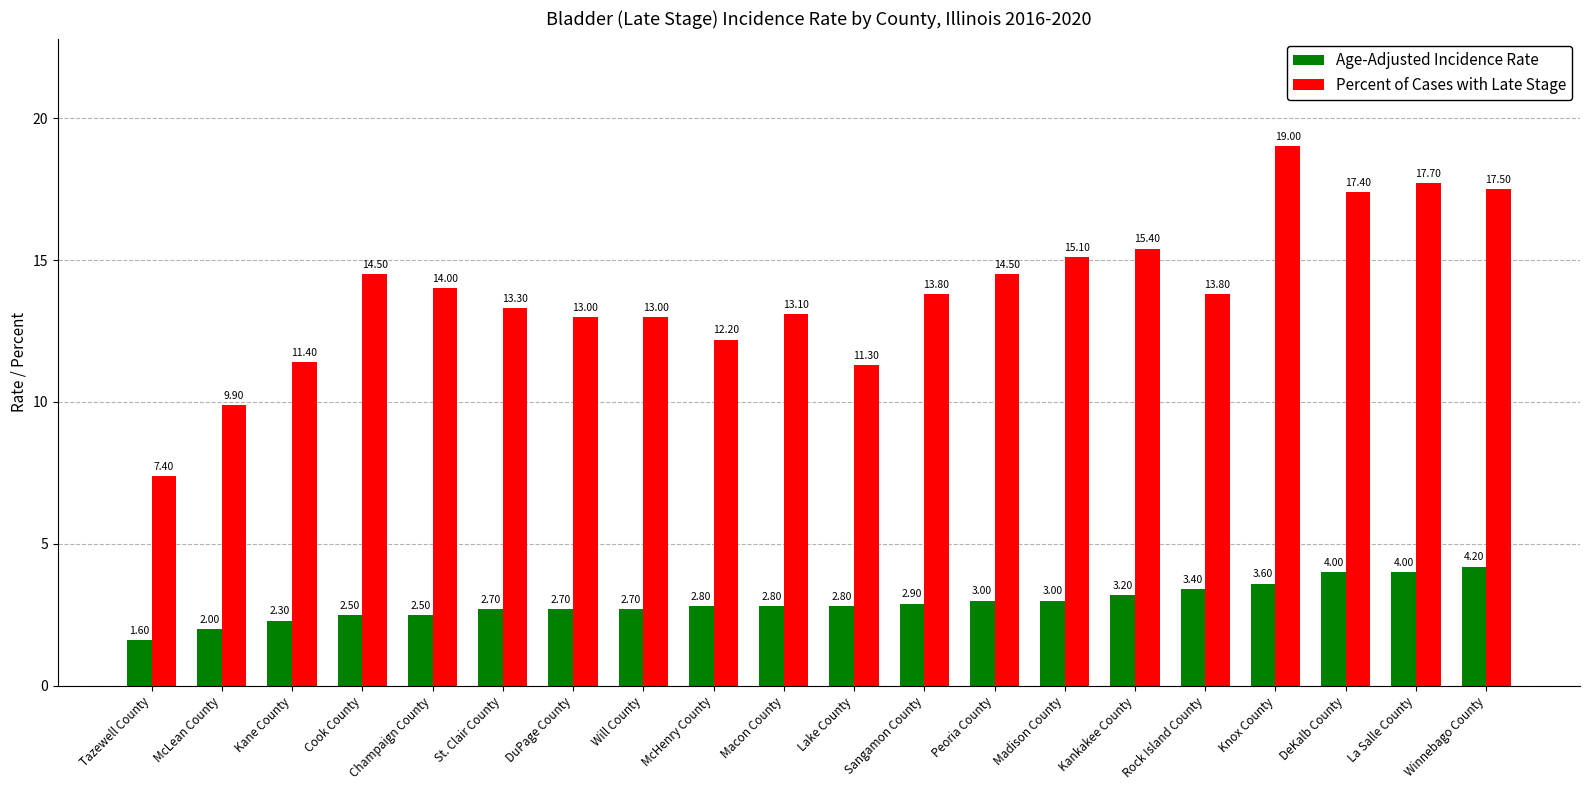

What is the difference between the second highest and second lowest values in the Percent of Cases with Late Stage series?

7.8